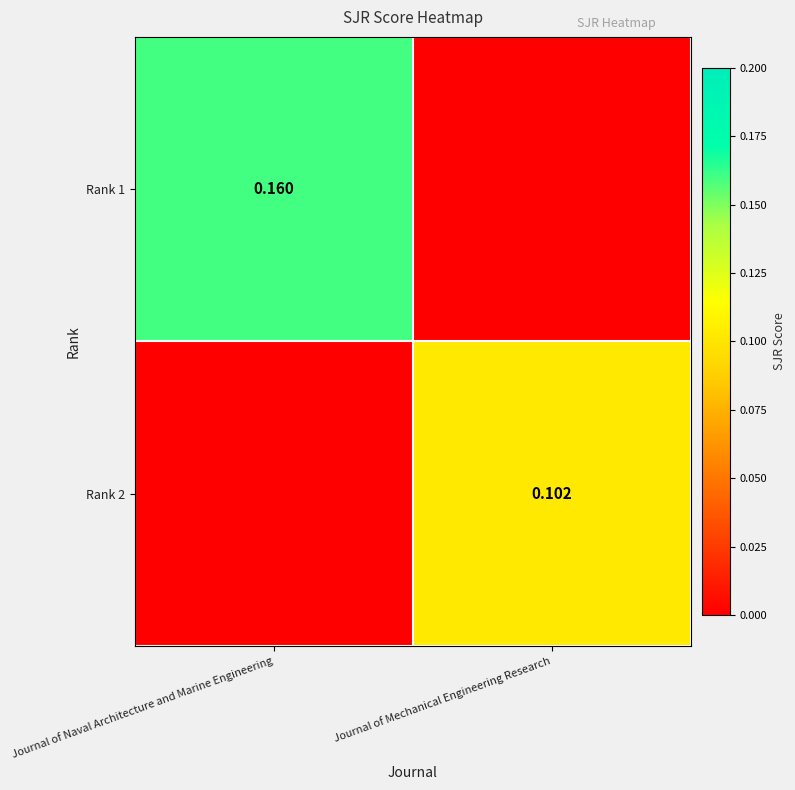

Is the value of Rank 1 at Journal of Naval Architecture and Marine Engineering greater than the value of Rank 2 at Journal of Mechanical Engineering Research?

Yes